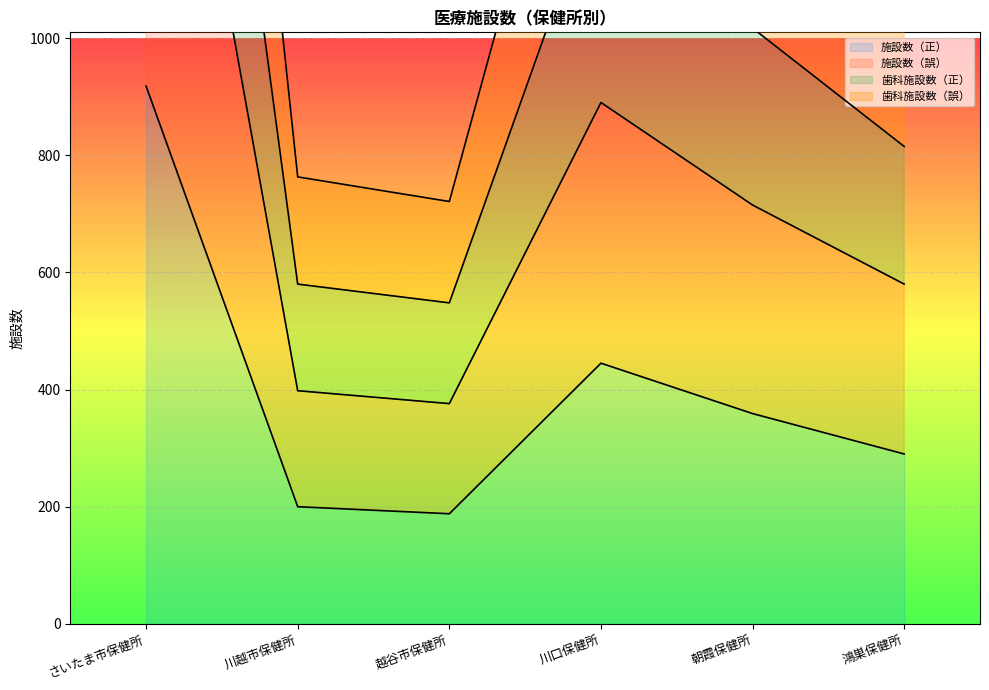

What is the total value across all series at 川口保健所?

4276